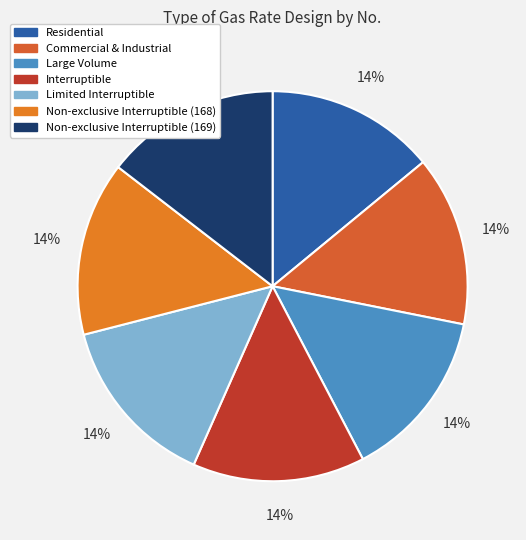

How many segments does this pie chart have?

7